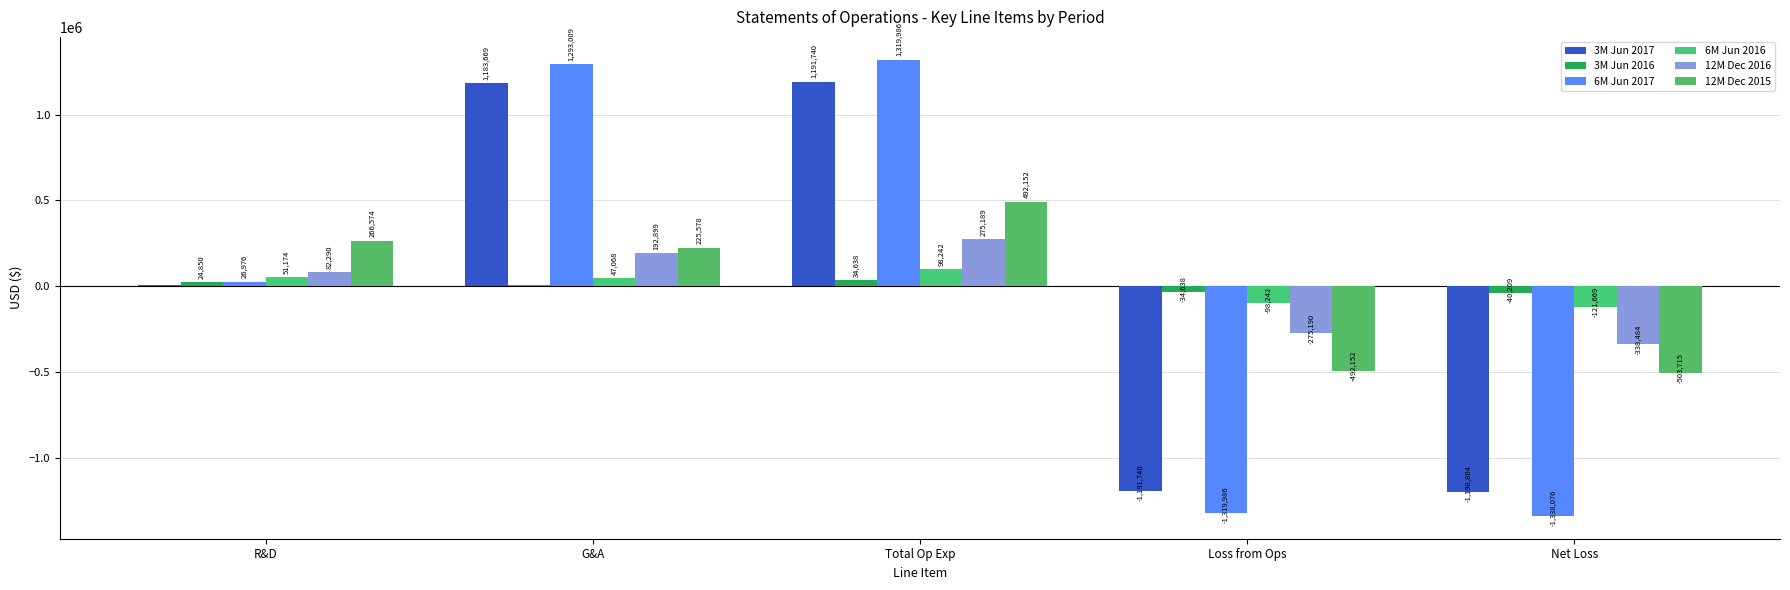

Which series changed the most between R&D and G&A?

6M Jun 2017